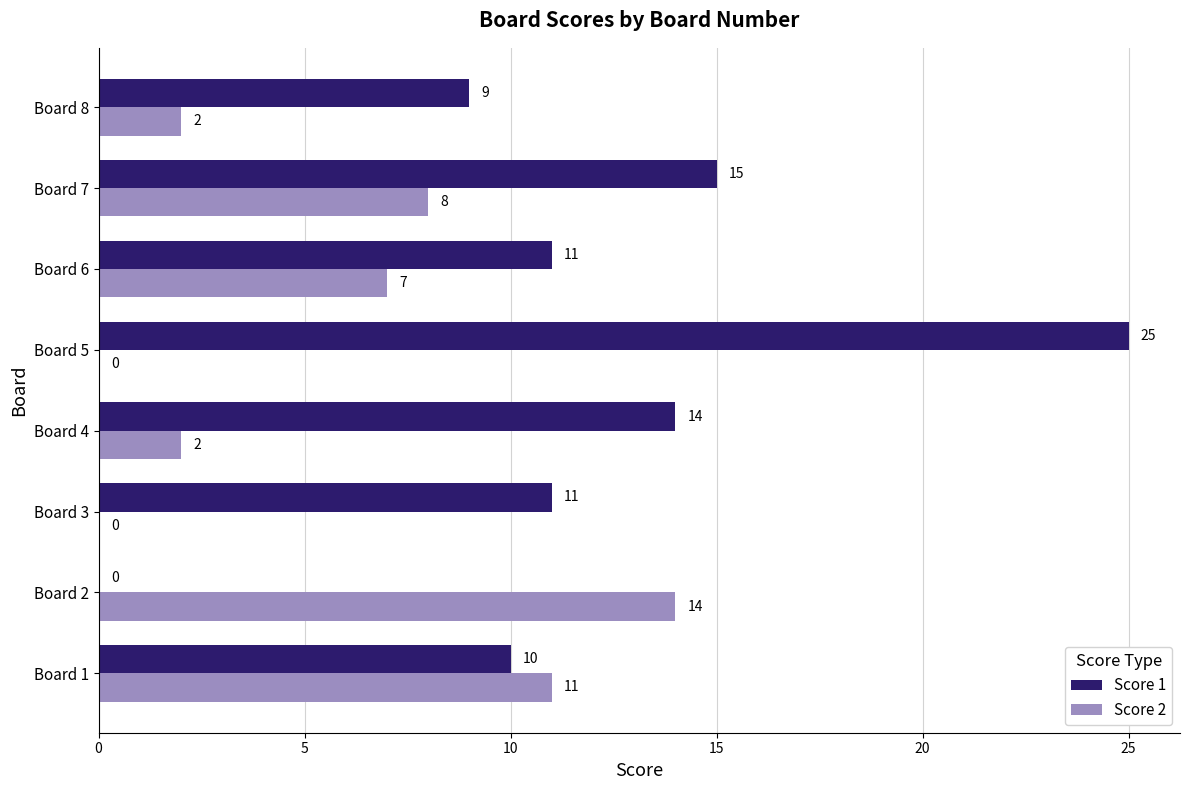

Between Board 1 and Board 6, which series saw the biggest shift?

Score 2